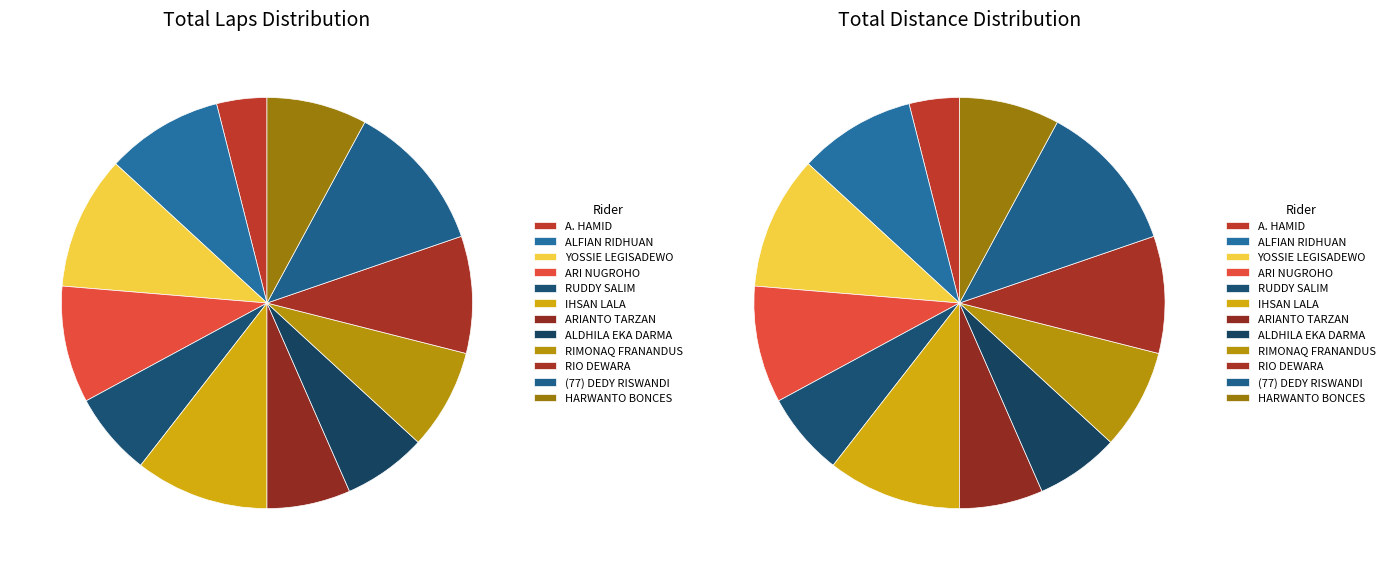

The RUDDY SALIM slice represents 13% of the pie. True or false?

False